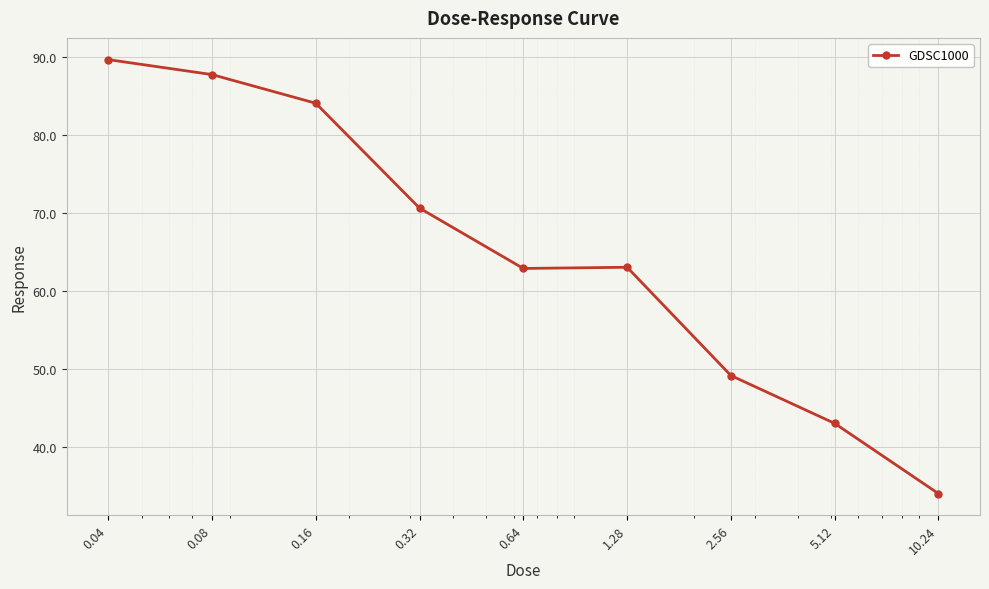

What is the smallest value displayed?

34.0